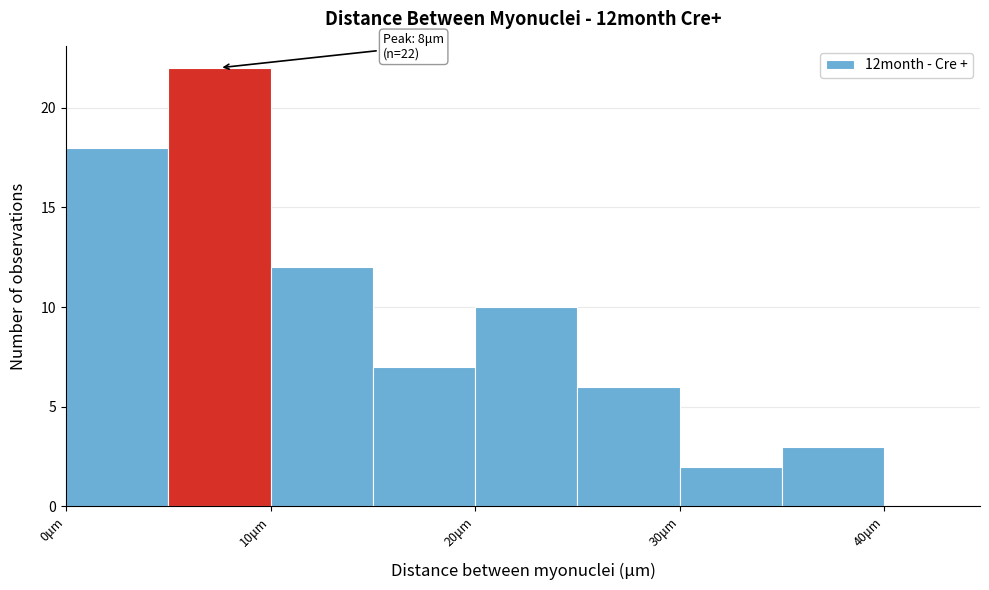

Over which range of the x-axis is the bar tallest?

5 to 10